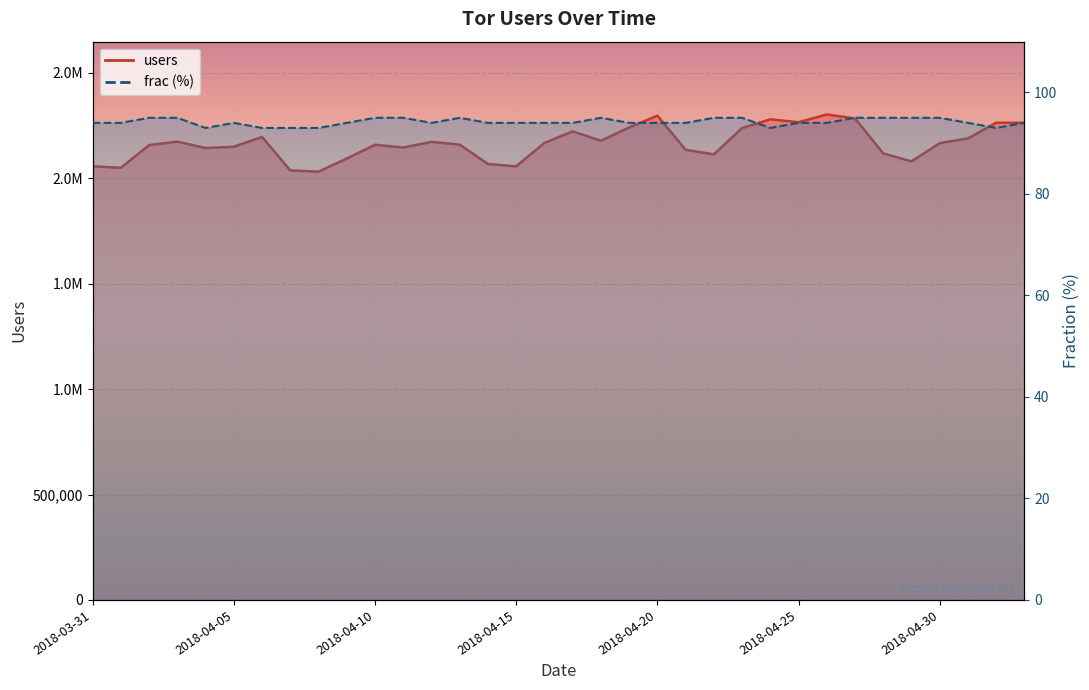

What is the minimum value shown in the chart?

93